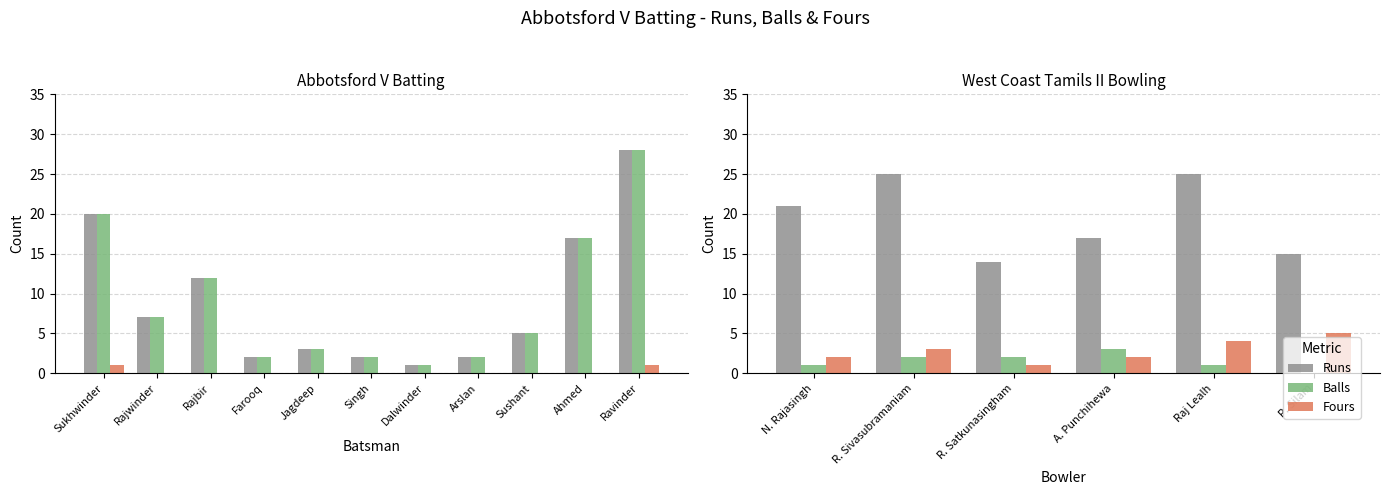

Does the chart contain stacked bars?

No